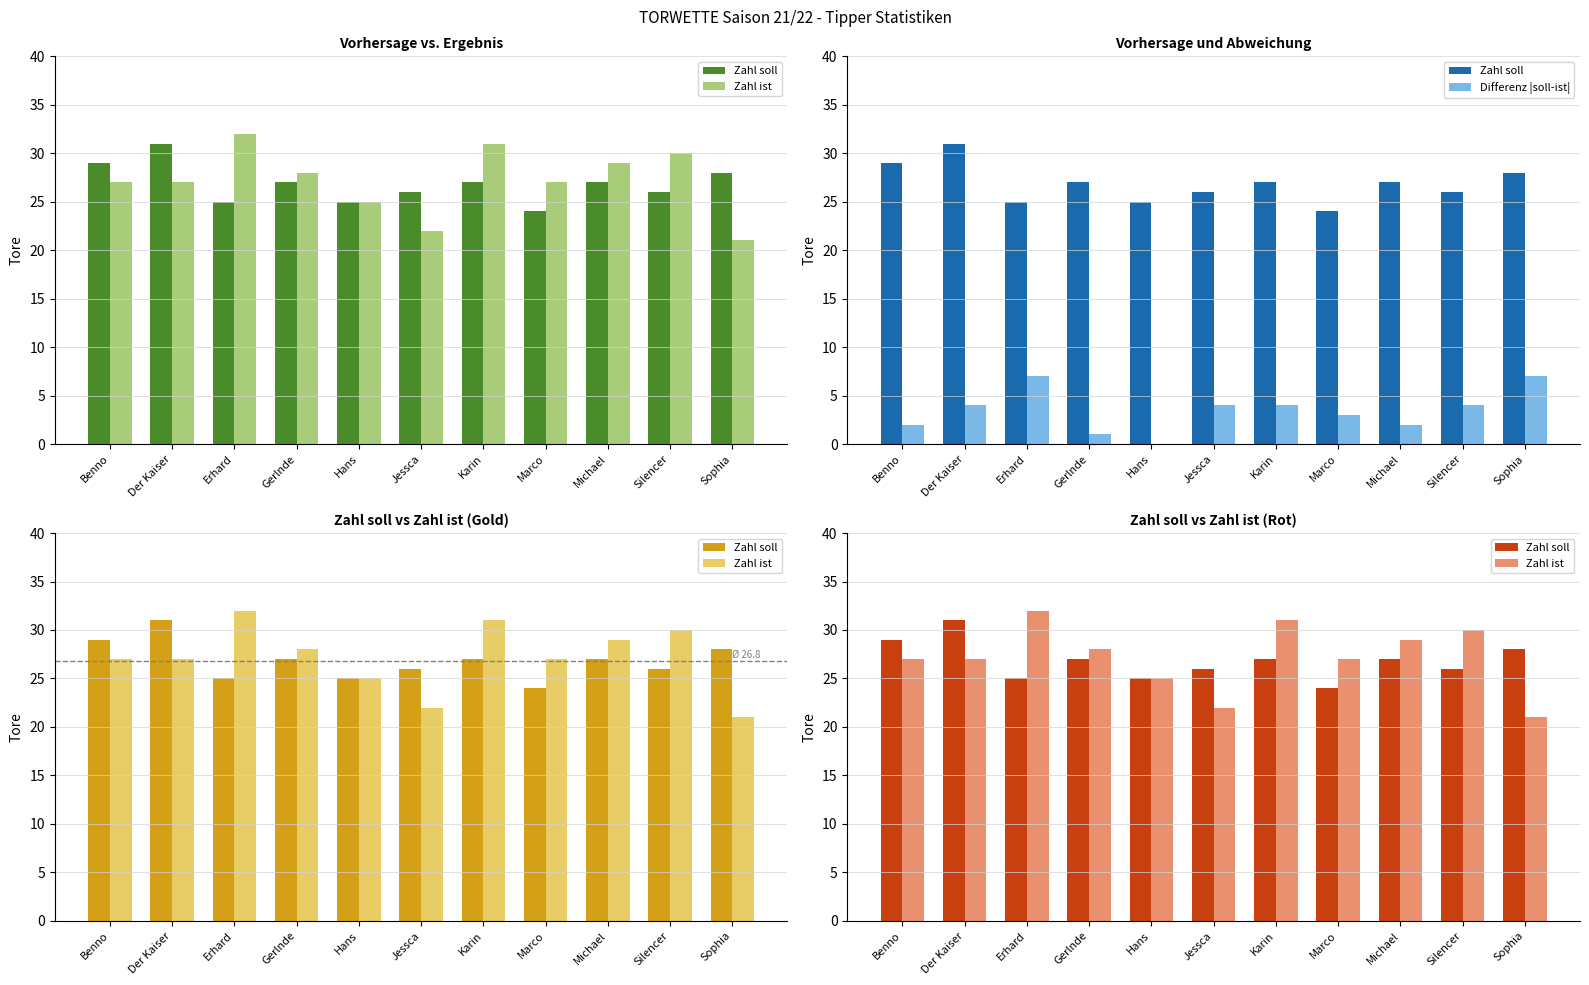

Count the number of categories in the chart.

11